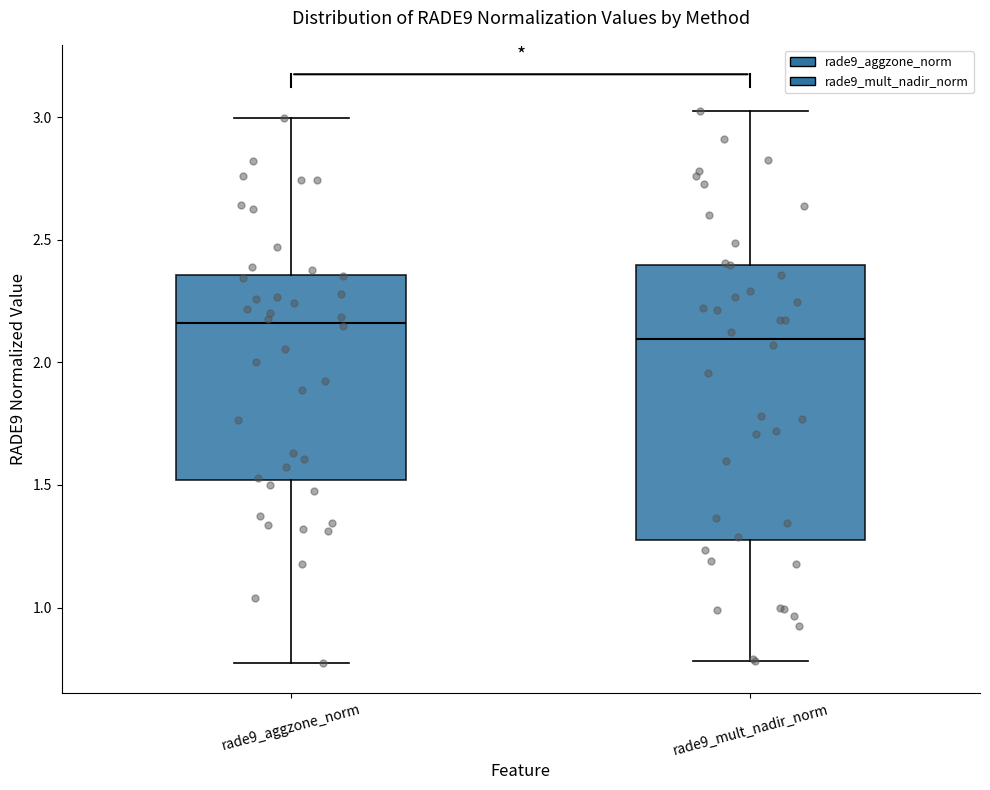

Which box's median line is the highest?

rade9_aggzone_norm